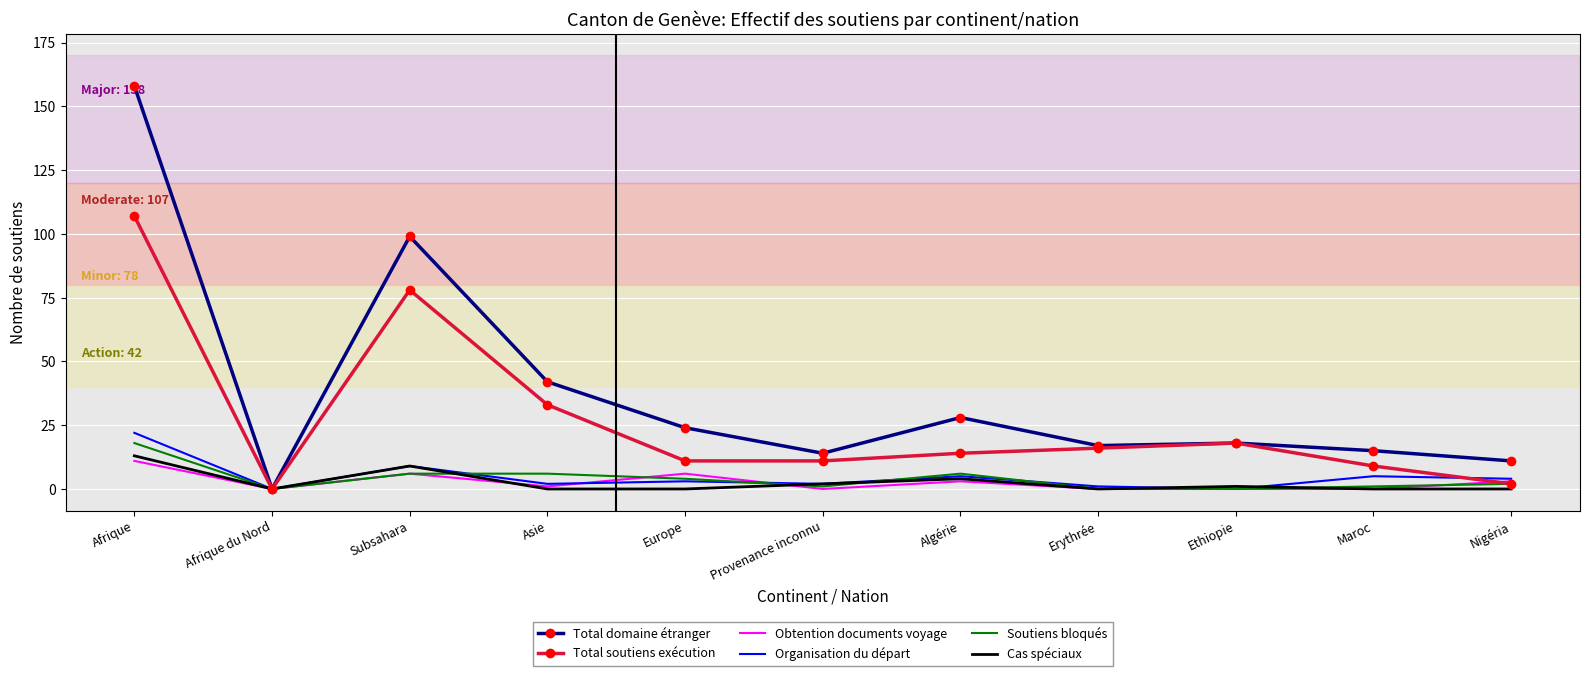

The value of Total domaine étranger at Nigéria is 17. True or false?

False